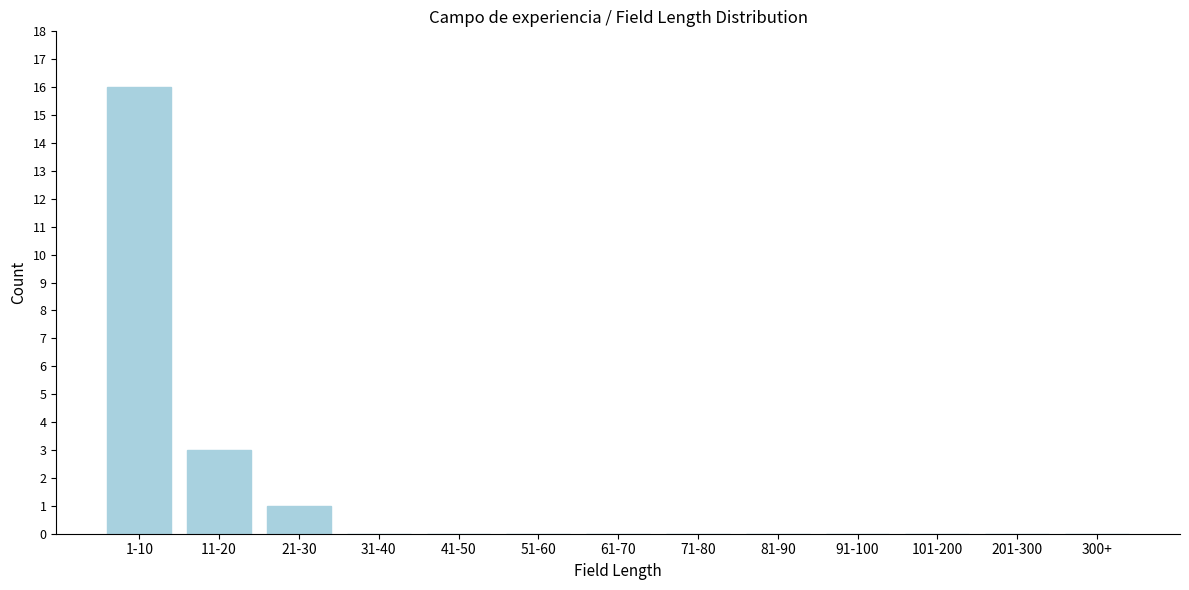

Reading right to left, extract all data points from this chart.

300+=0	201-300=0	101-200=0	91-100=0	81-90=0	71-80=0	61-70=0	51-60=0	41-50=0	31-40=0	21-30=1	11-20=3	1-10=16